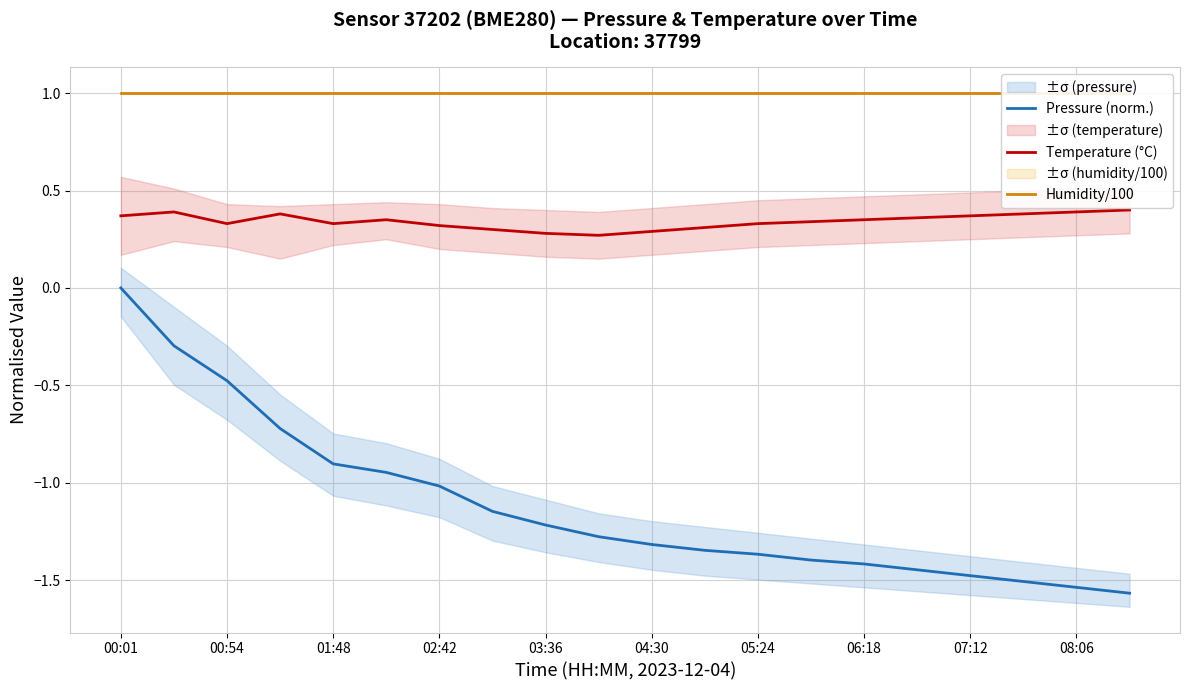

True or false: Temperature (°C) has a value of 0.4 at 08:06.

True